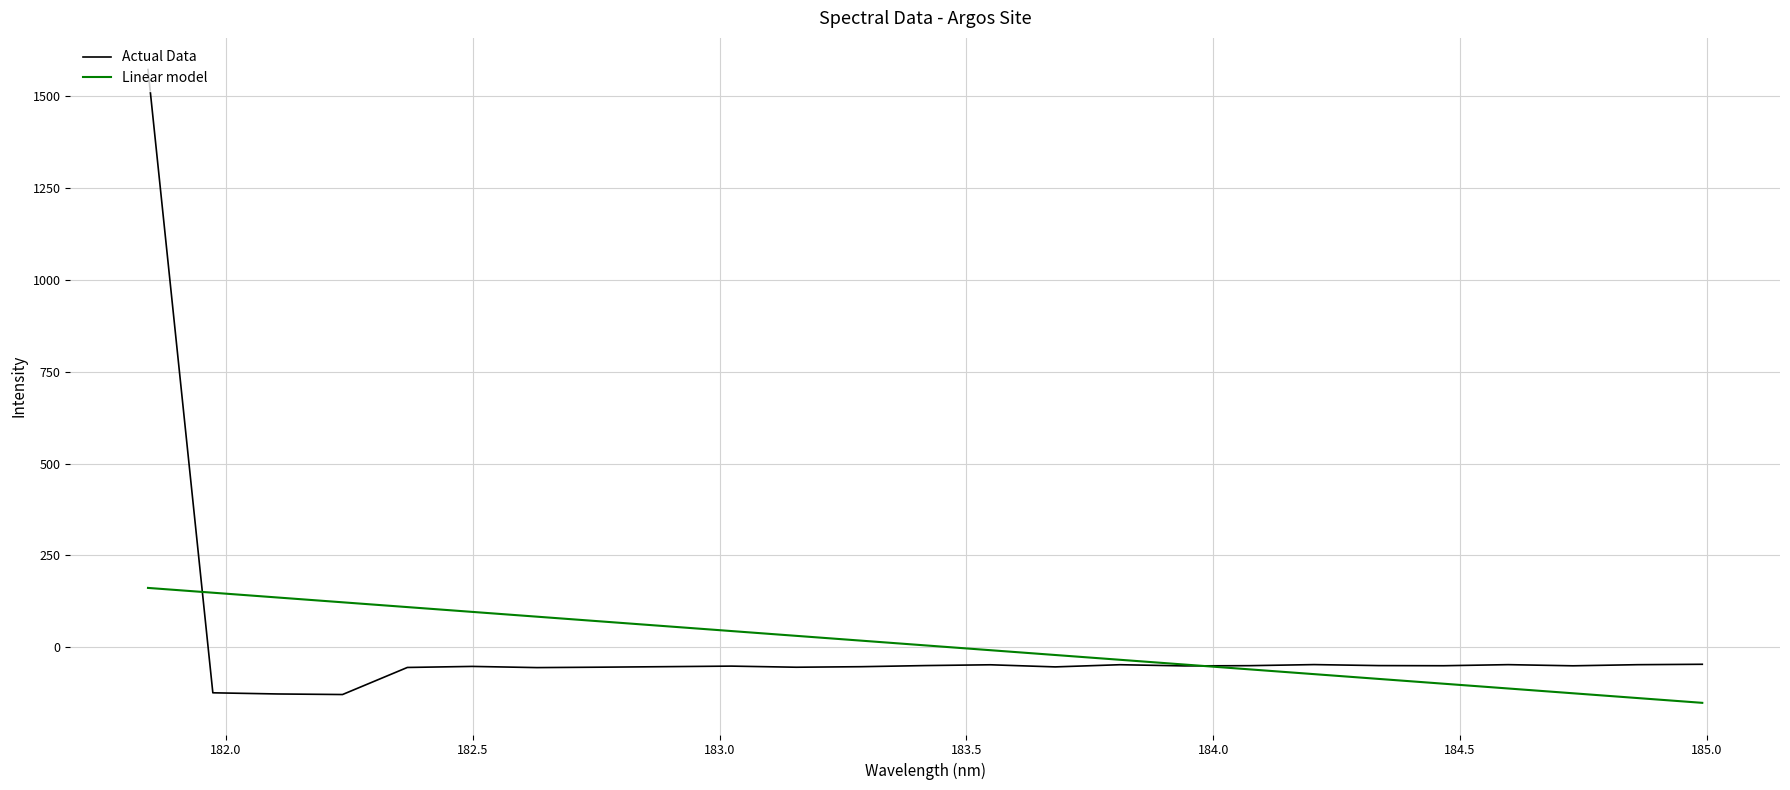

Which series has the widest spread of values?

Actual Data